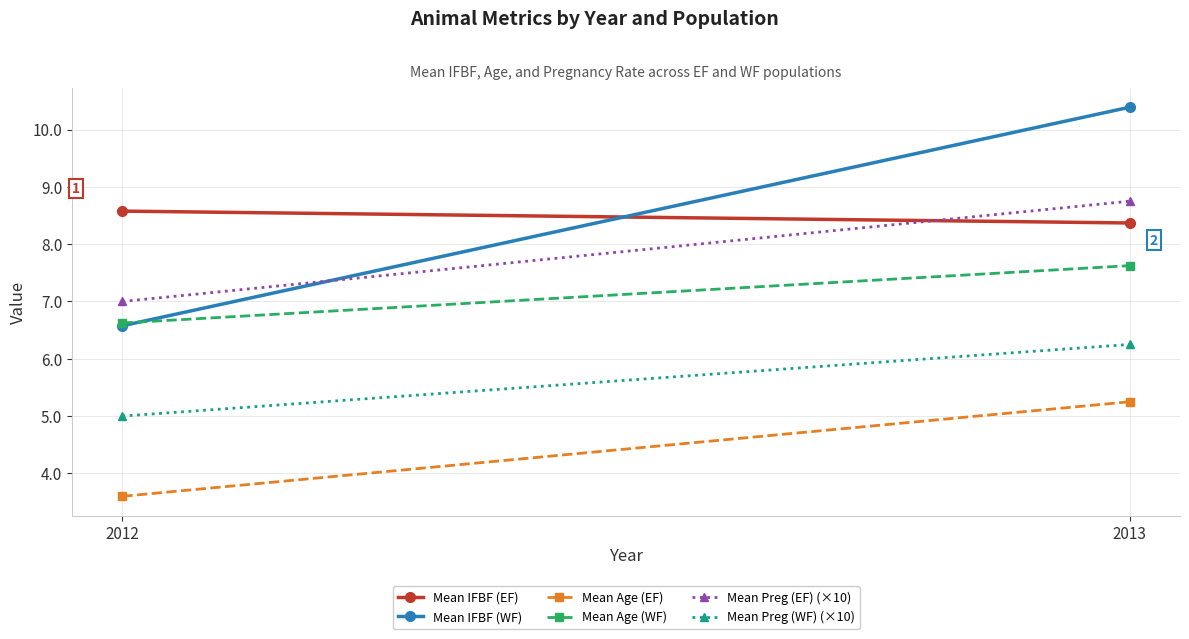

What is the value of the Mean Age (WF) point at the 1st from the left?

6.6